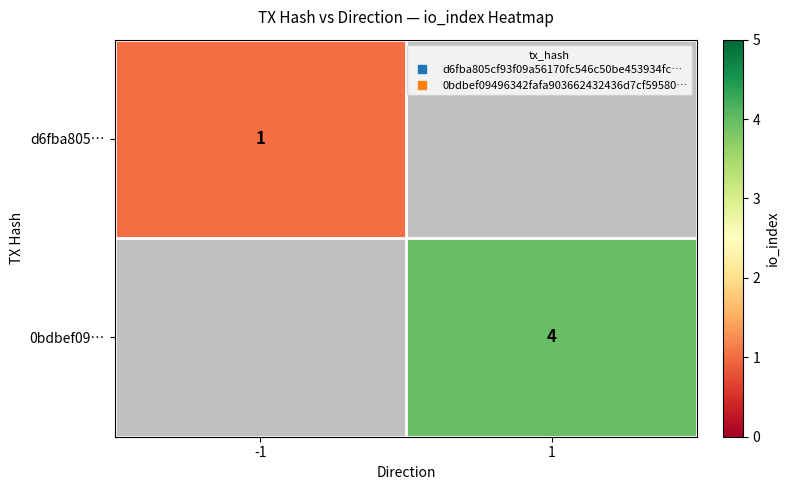

What is the maximum value shown in the chart?

4.0